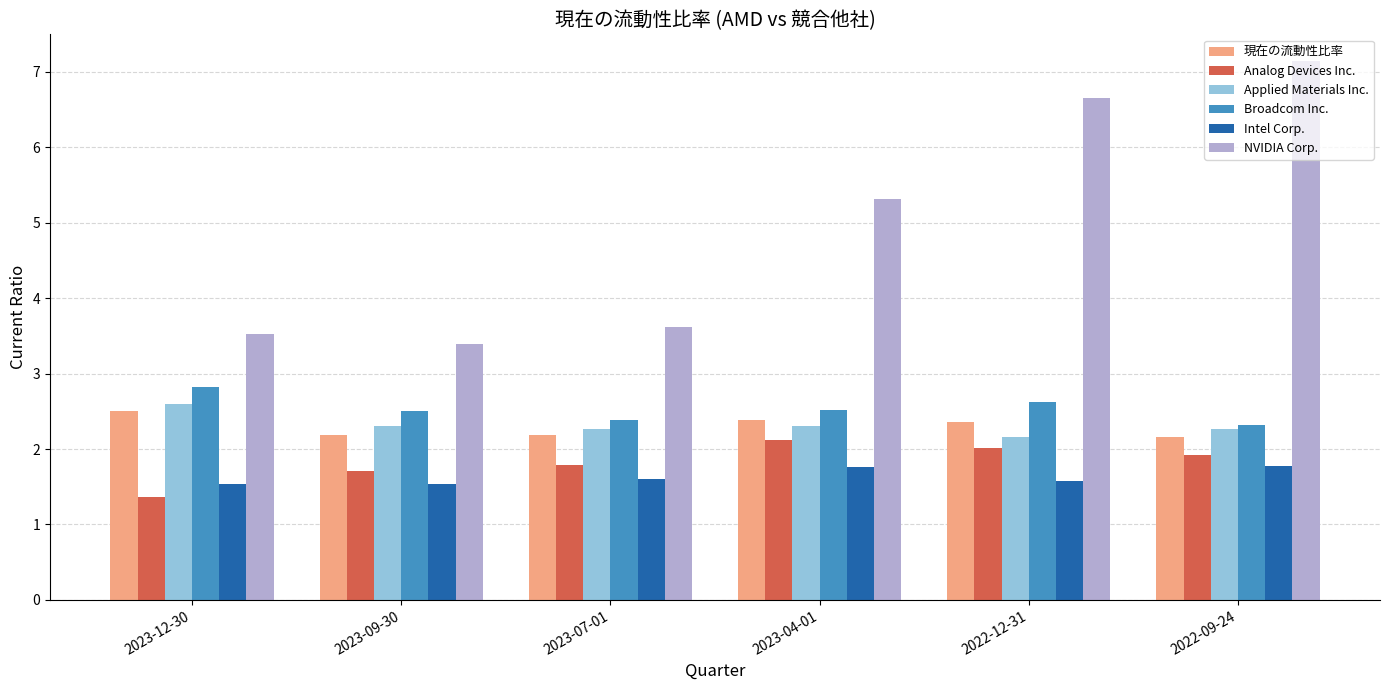

Rank the series at 2022-09-24 from highest to lowest value.

NVIDIA Corp., Broadcom Inc., Applied Materials Inc., 現在の流動性比率, Analog Devices Inc., Intel Corp.